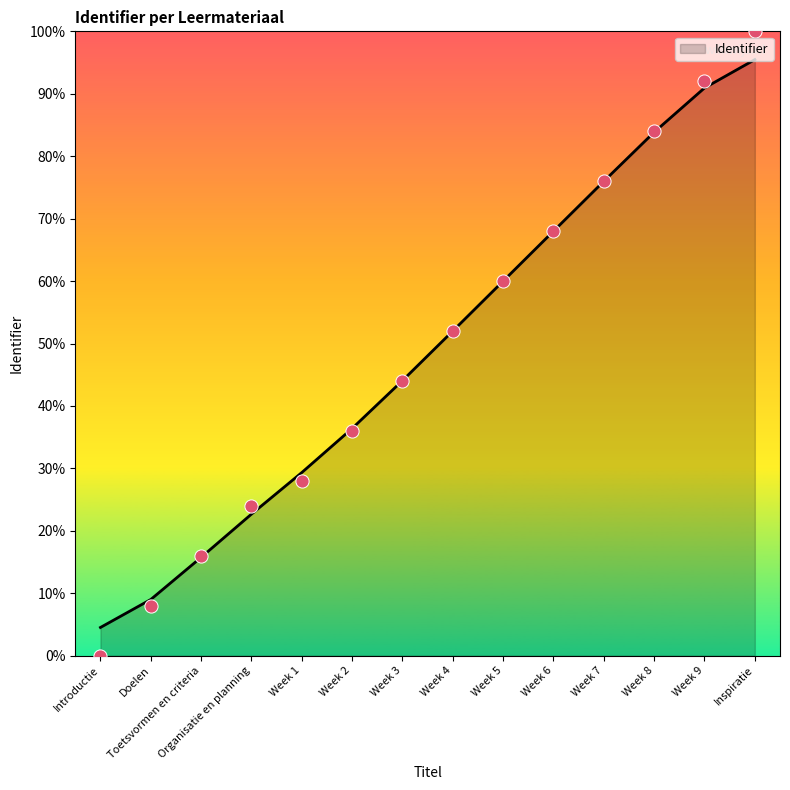

Approximately how many times larger is the value at Week 2 compared to Week 1?

1.3